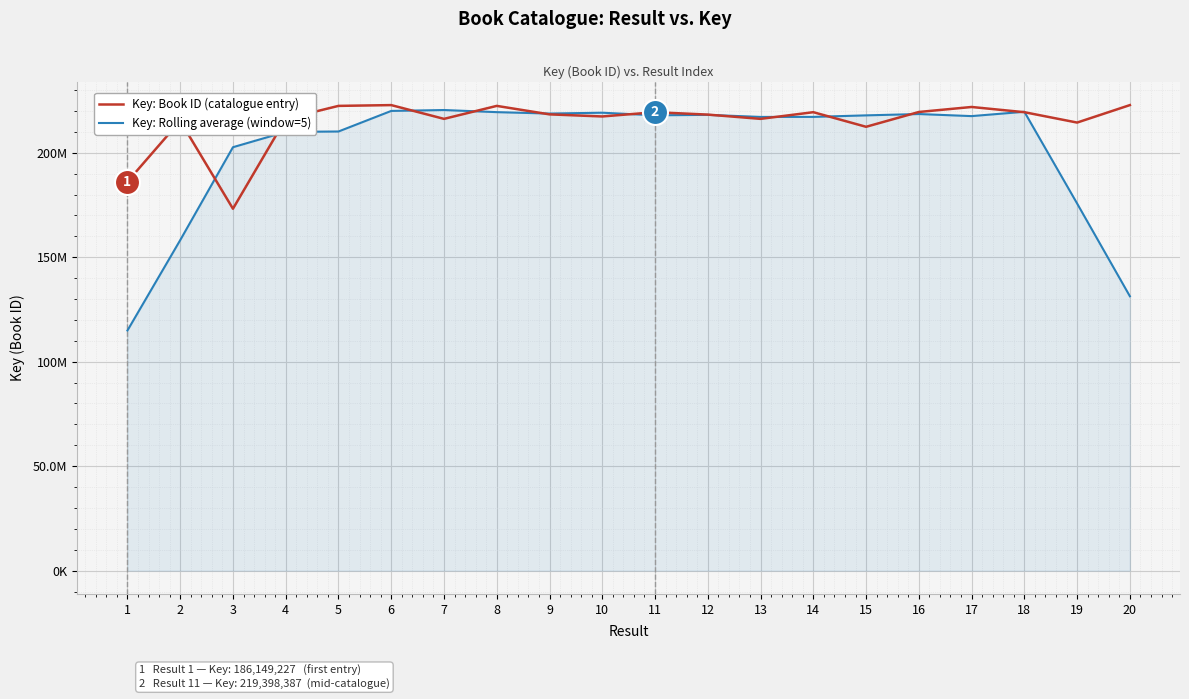

What is the difference between the second highest and second lowest values in the Key: Rolling average (window=5) series?

88680581.4